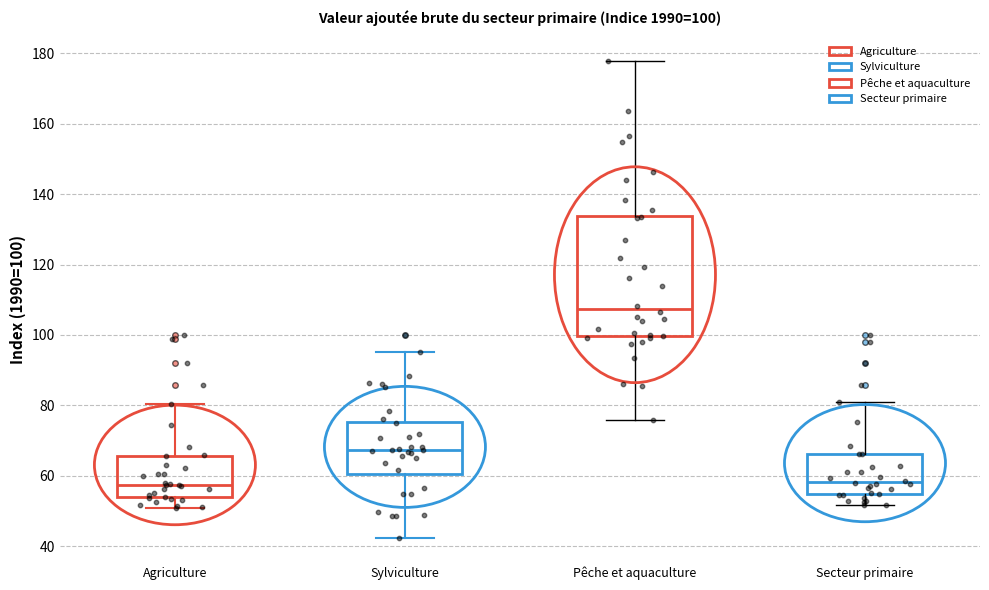

Which box is the tallest, from its lower edge to its upper edge?

Pêche et aquaculture